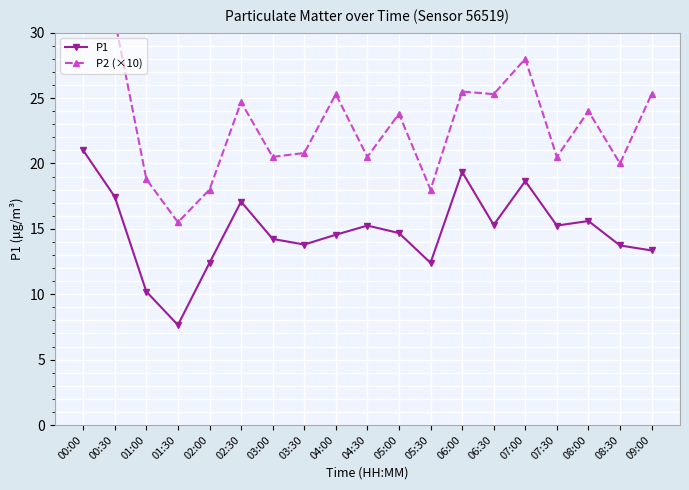

Which series changed the most between 04:30 and 05:30?

P1